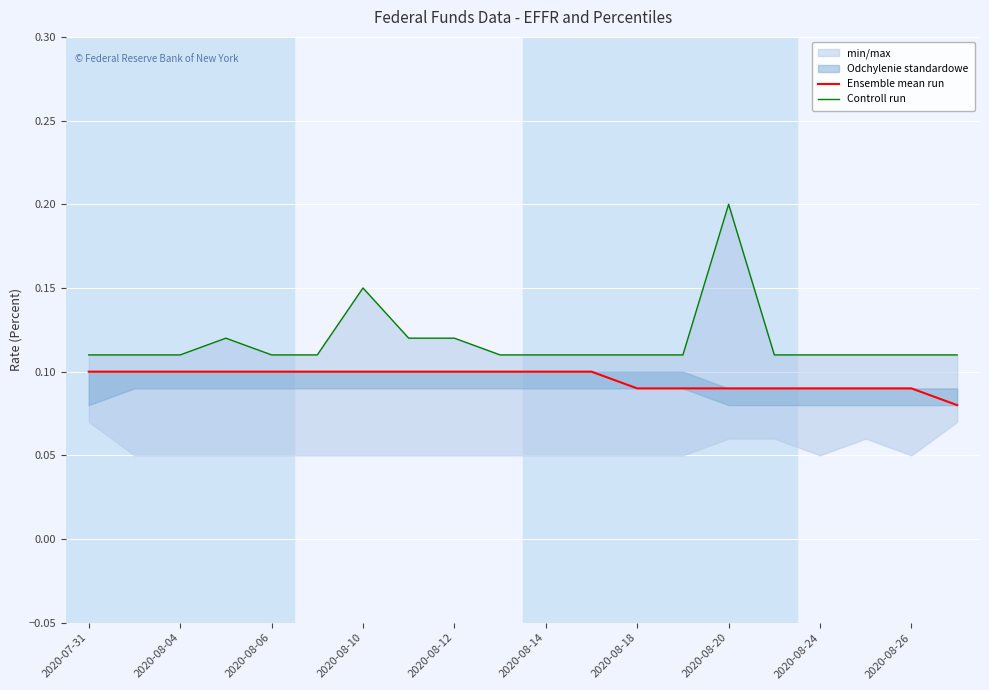

At how many categories does at least one series exceed 0?

20